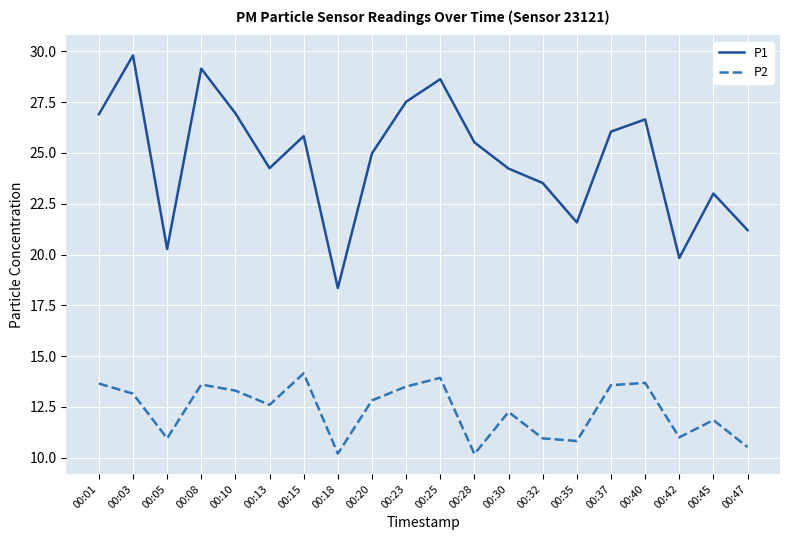

Is it true that P1 equals 20.3 at 00:05?

True